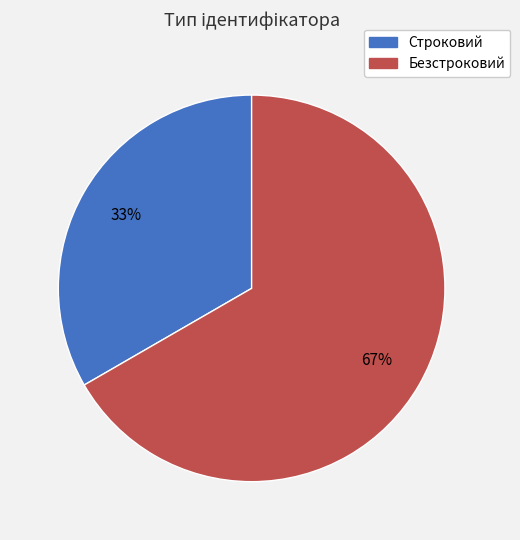

Which category has the biggest portion of the pie?

Безстроковий